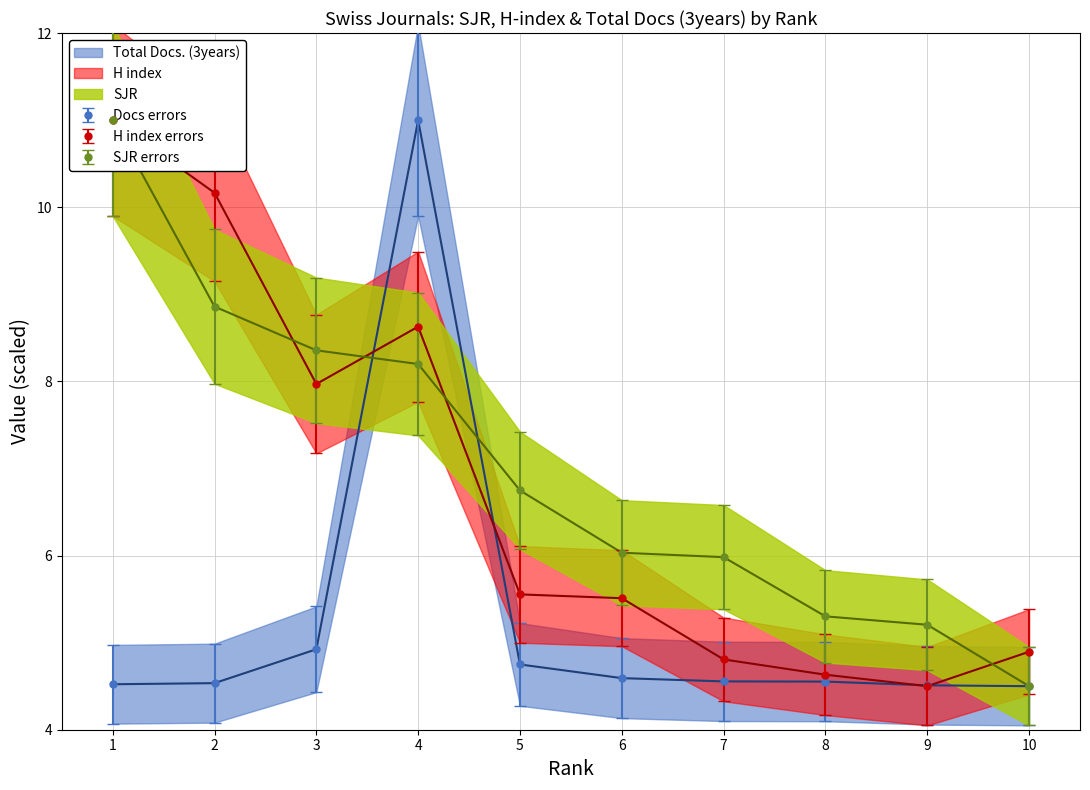

At which label does H index reach its minimum?

9